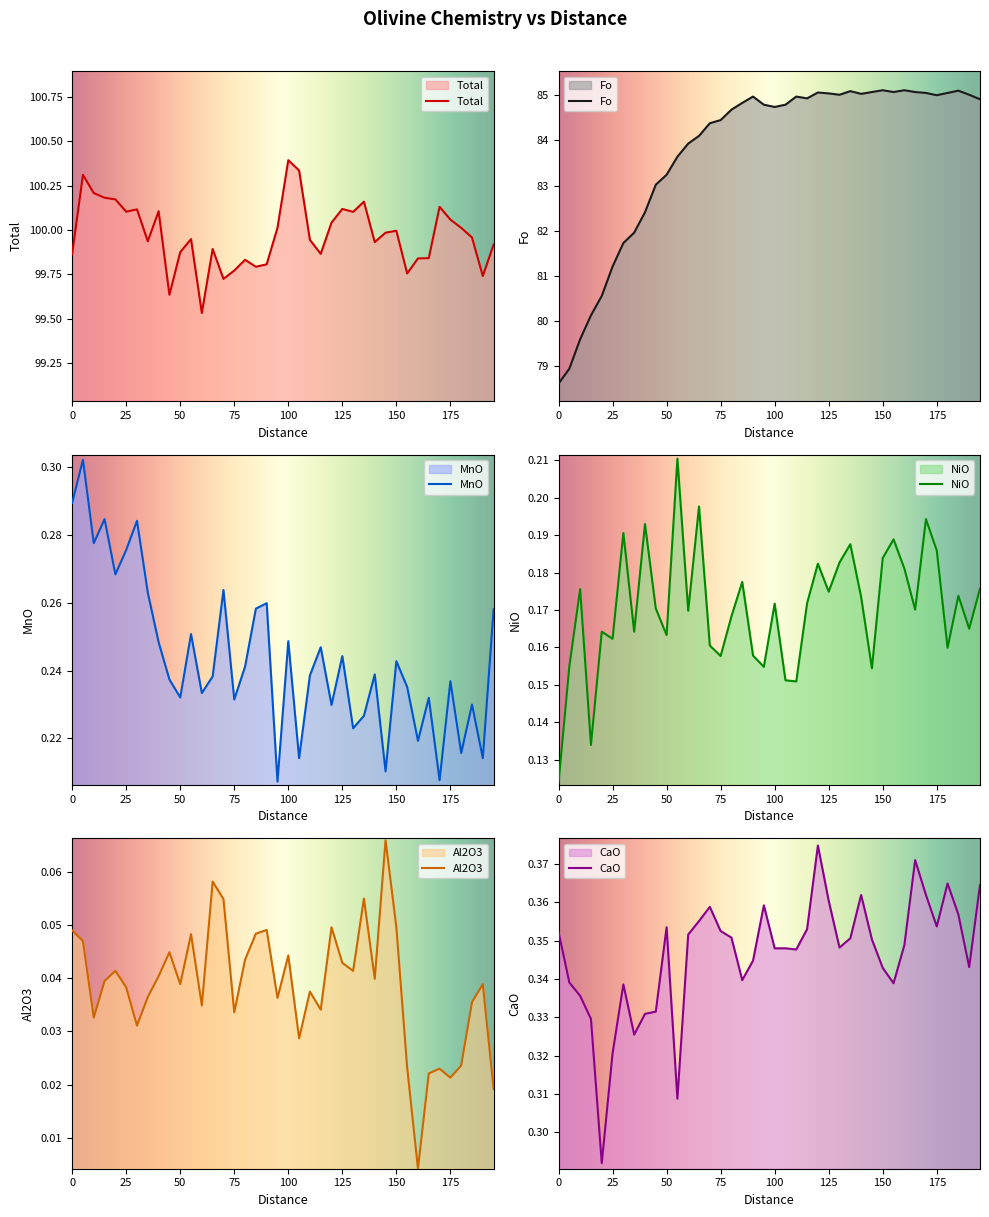

Between 50 and 80, which is larger?

50